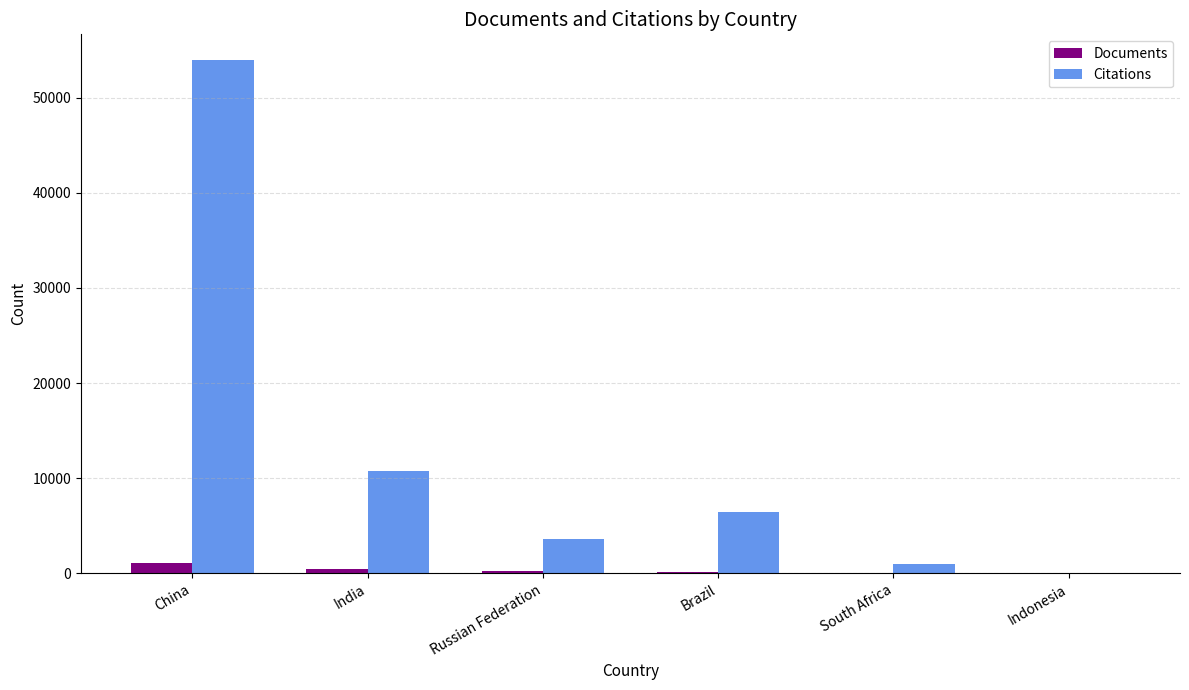

At which category is the sum across all series the highest?

China